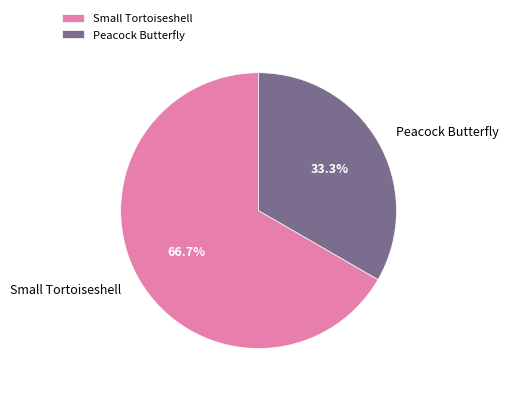

Which has a higher value, Peacock Butterfly or Small Tortoiseshell?

Small Tortoiseshell